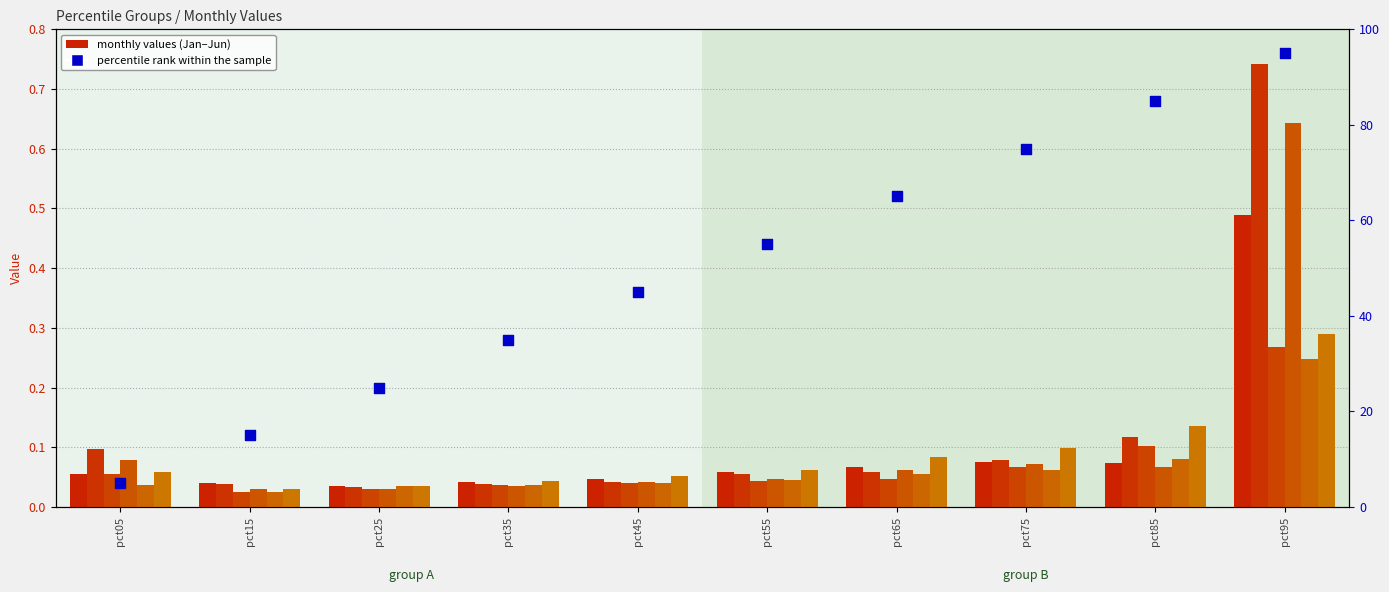

At how many categories does at least one series exceed 0?

10